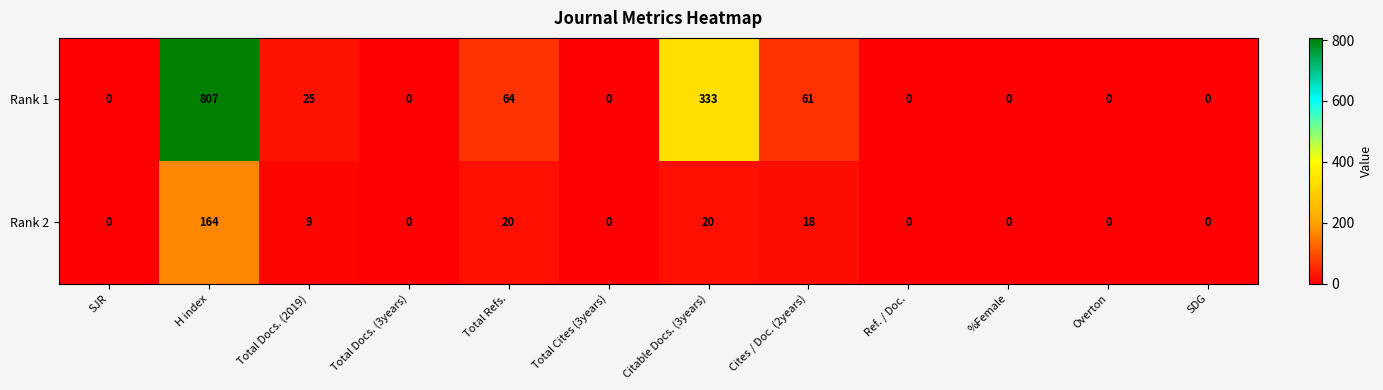

Which category has the highest value across all series?

H index